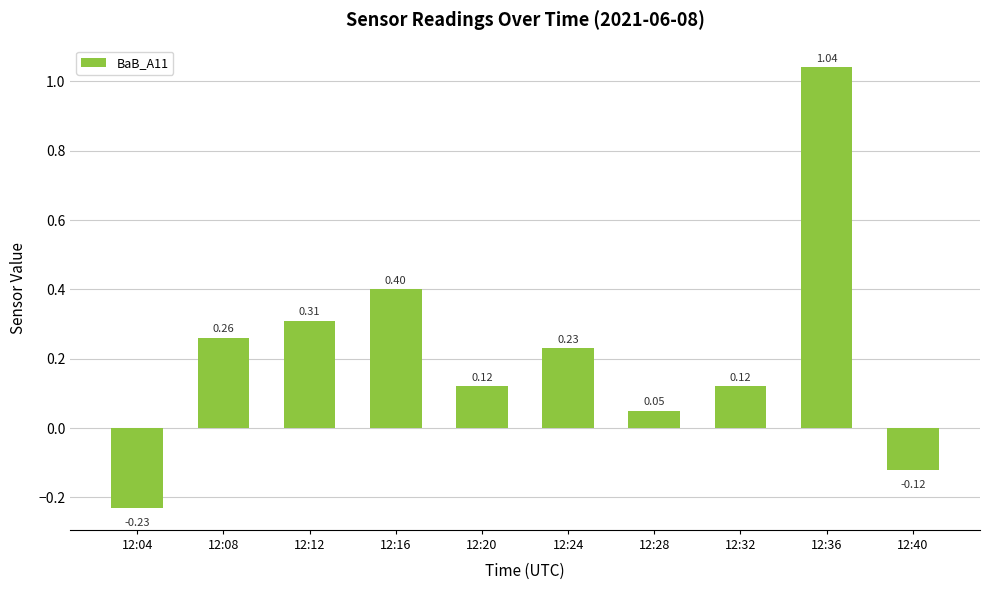

What is the sum of the values at 12:36 and 12:20?

1.2